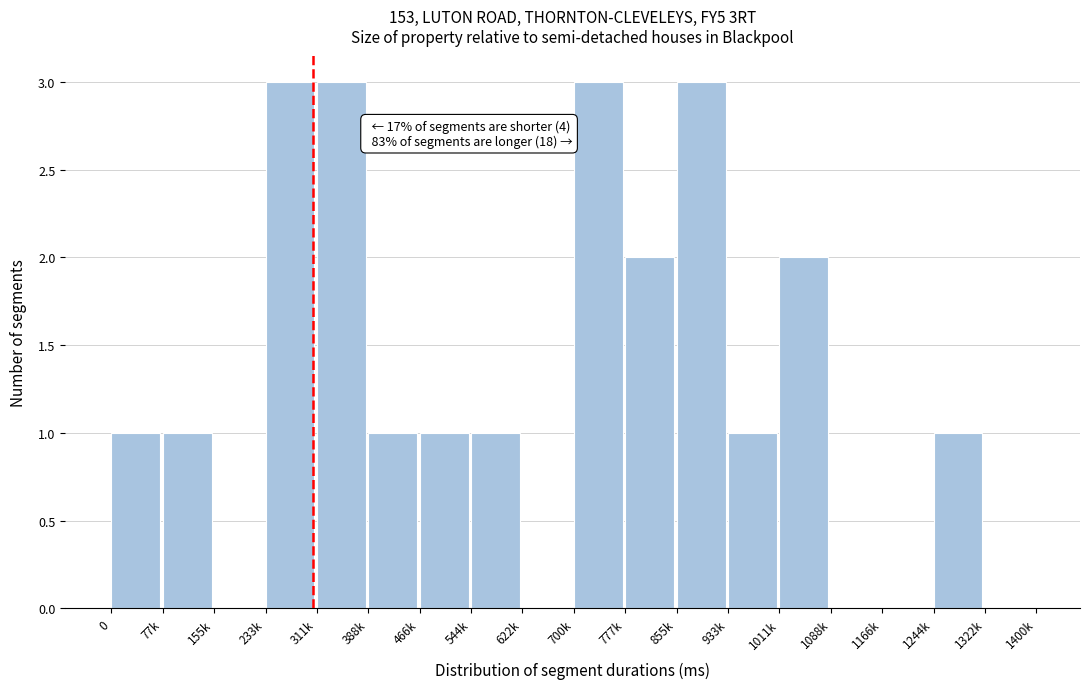

Reading left to right, extract all data points from this chart.

0=1	77k=1	155k=0	233k=3	311k=3	388k=1	466k=1	544k=1	622k=0	700k=3	777k=2	855k=3	933k=1	1011k=2	1088k=0	1166k=0	1244k=1	1322k=0